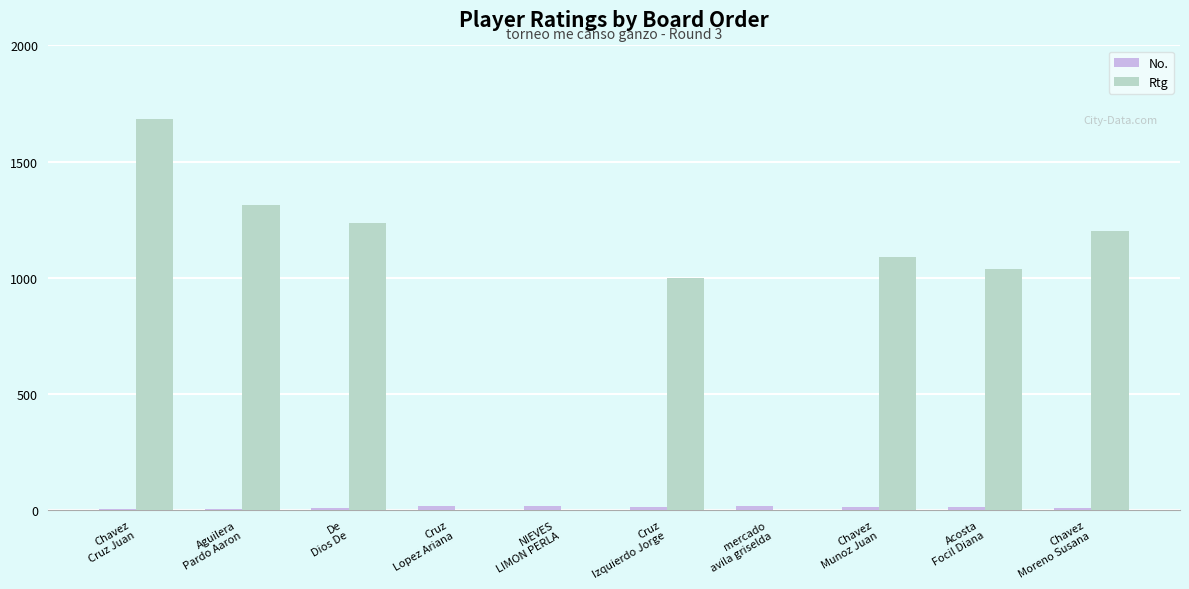

Are the bars grouped side by side (vs. stacked)?

Yes